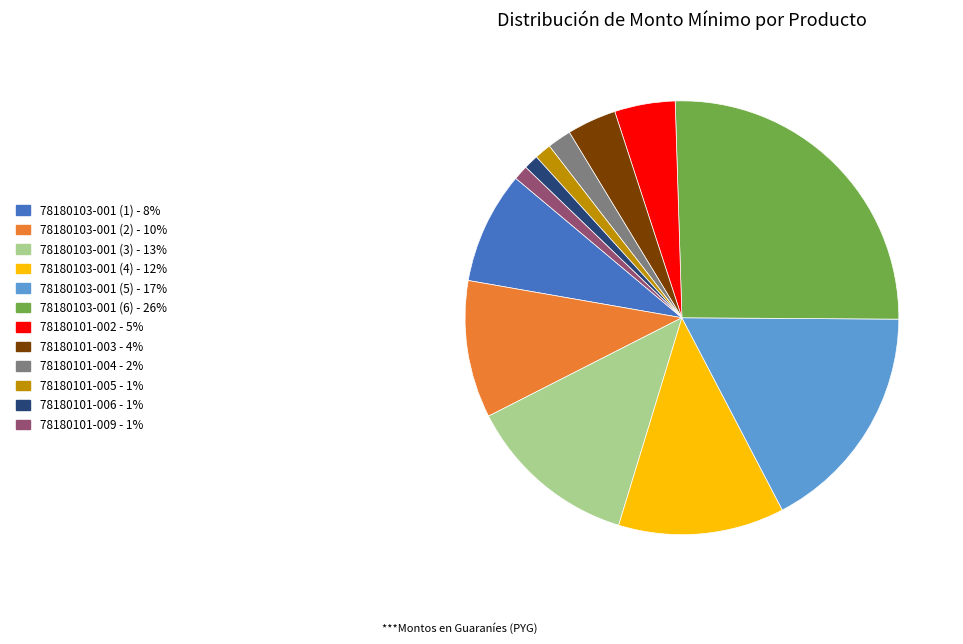

What is the largest slice in the pie chart?

78180103-001 (6)